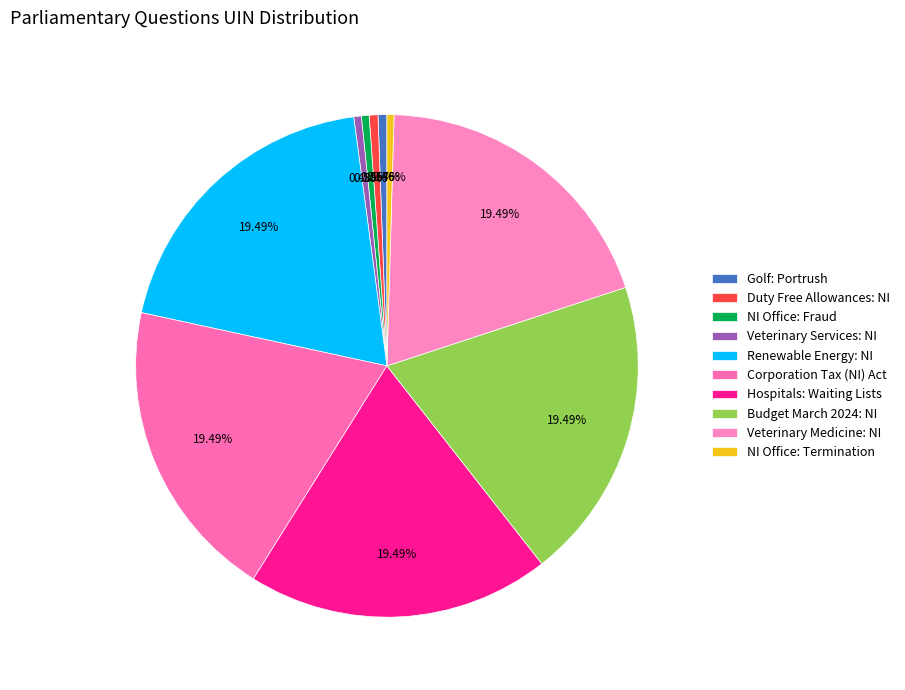

Count the number of slices in the pie.

10